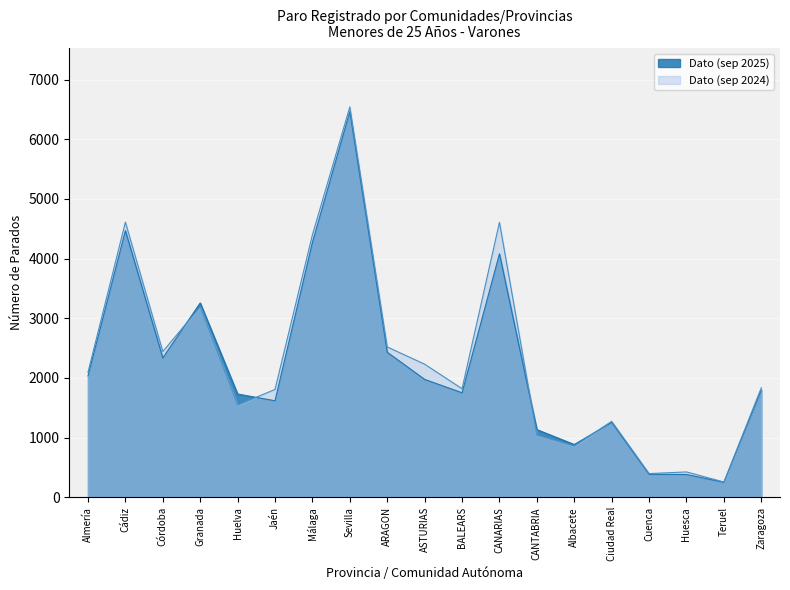

What is the total value across all series at Almería?

4129